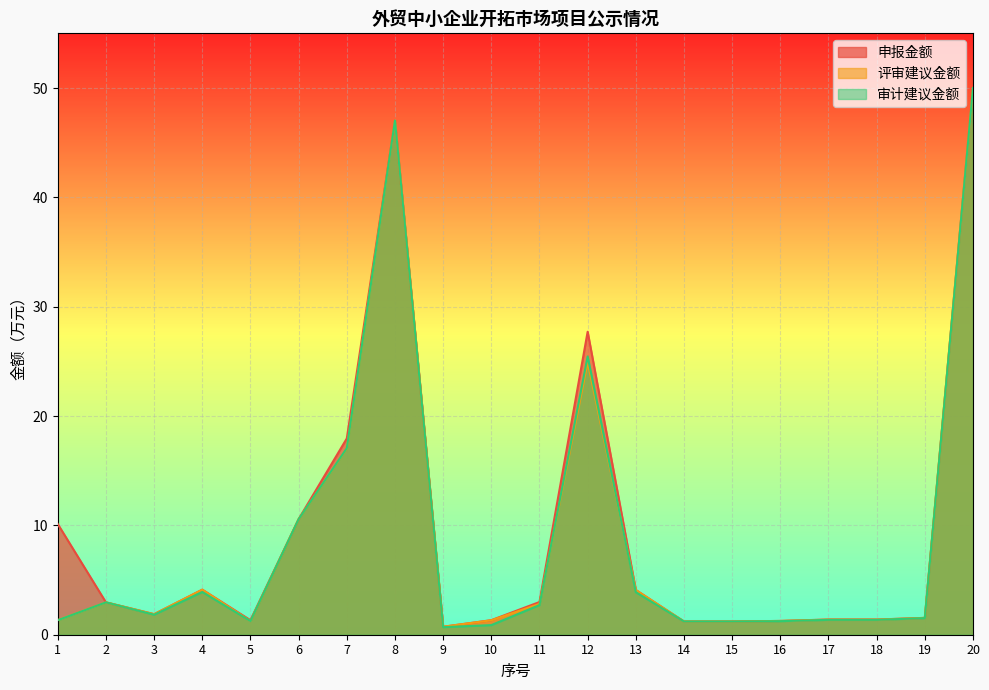

At which category is the sum across all series the highest?

20